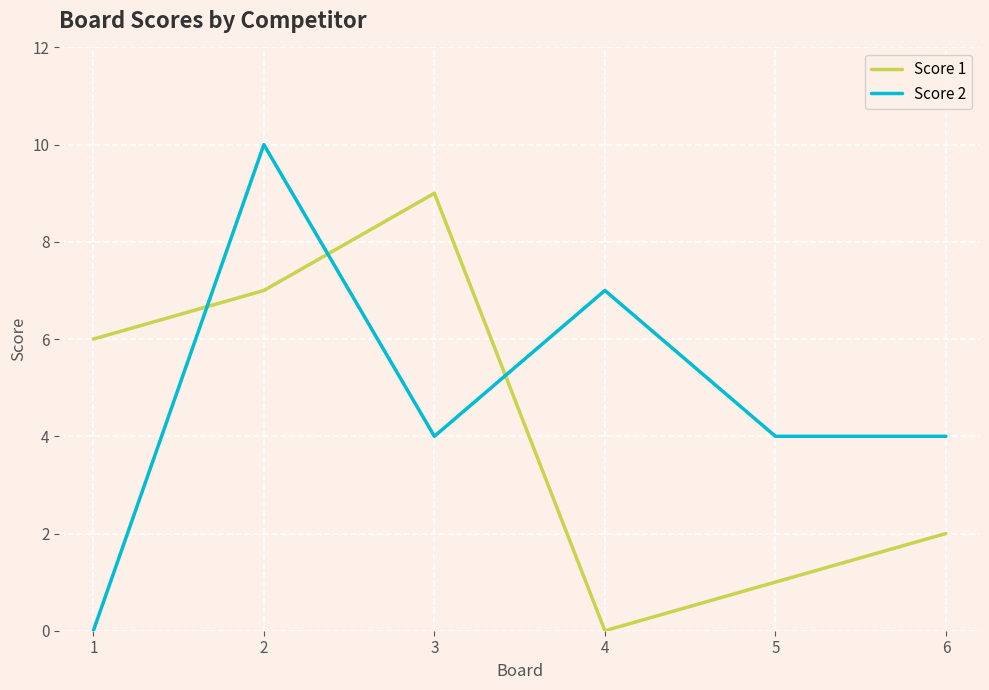

List the series in order of their overall mean, lowest first.

Score 1, Score 2